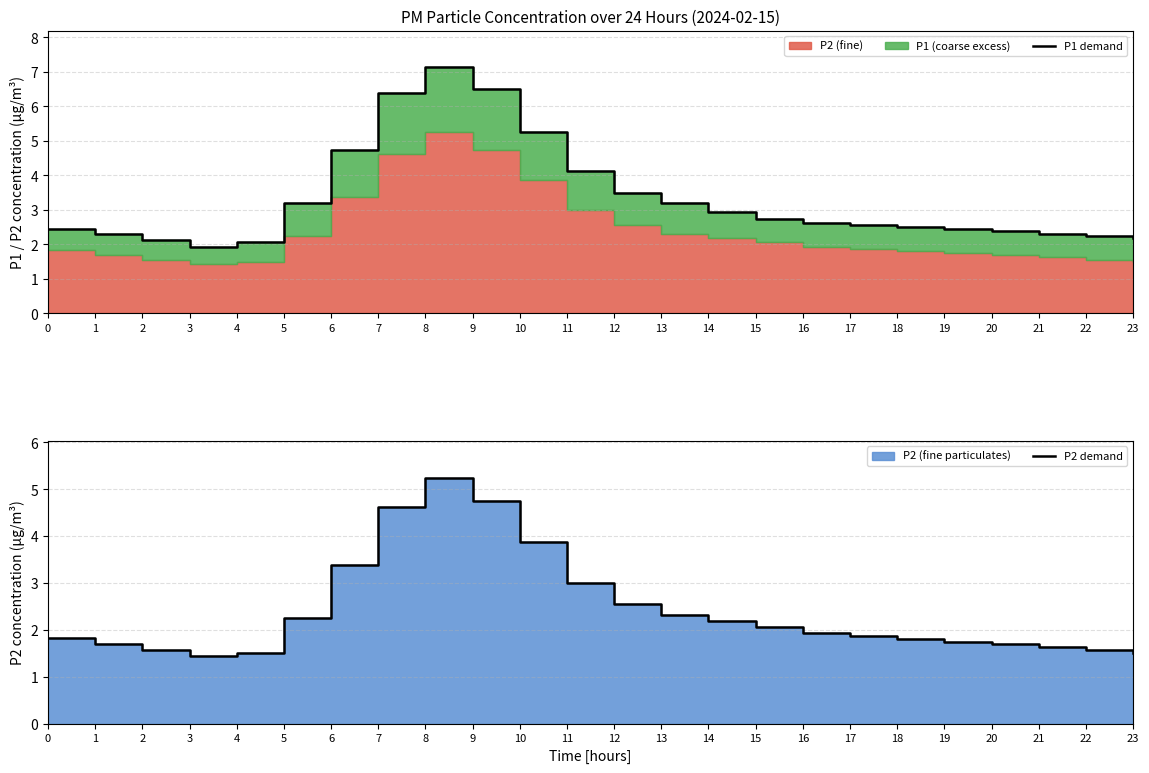

At 16, list the series in order from largest to smallest.

P1 demand, P2 demand